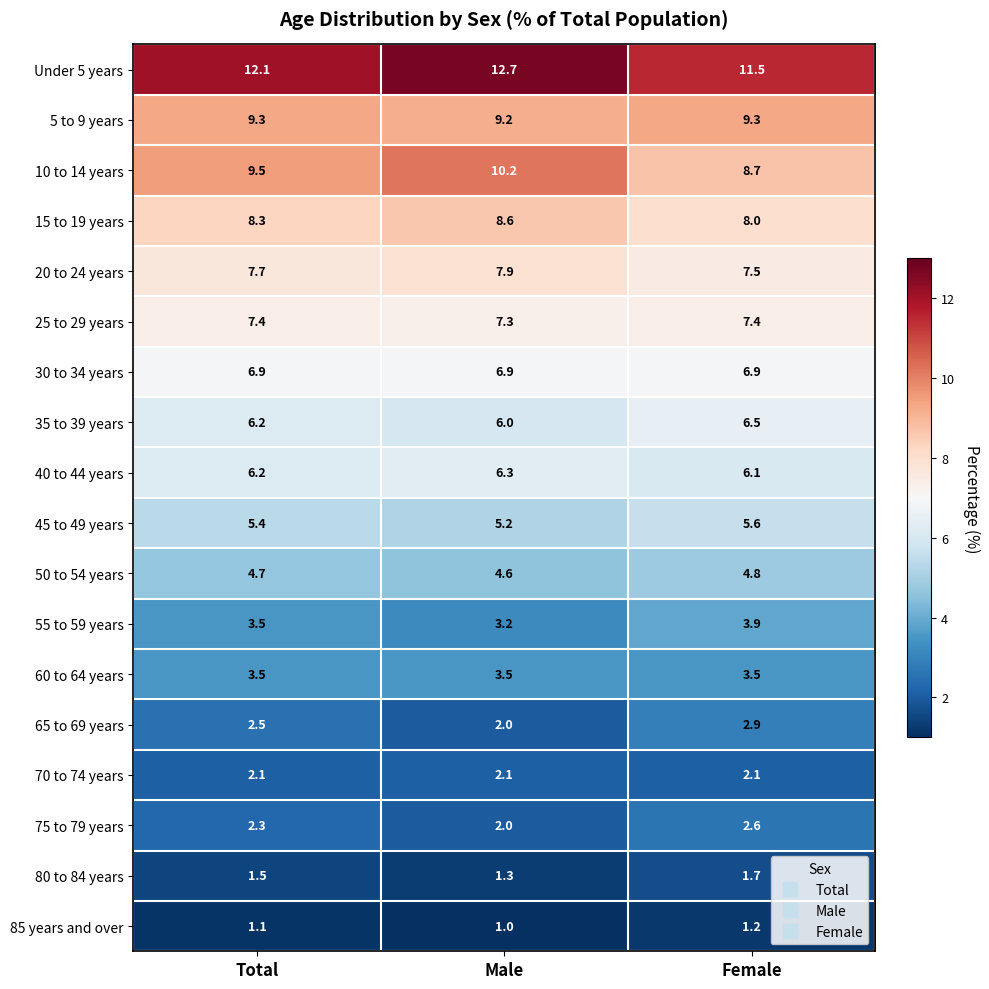

Where is 55 to 59 years nearest to the value 3?

Male